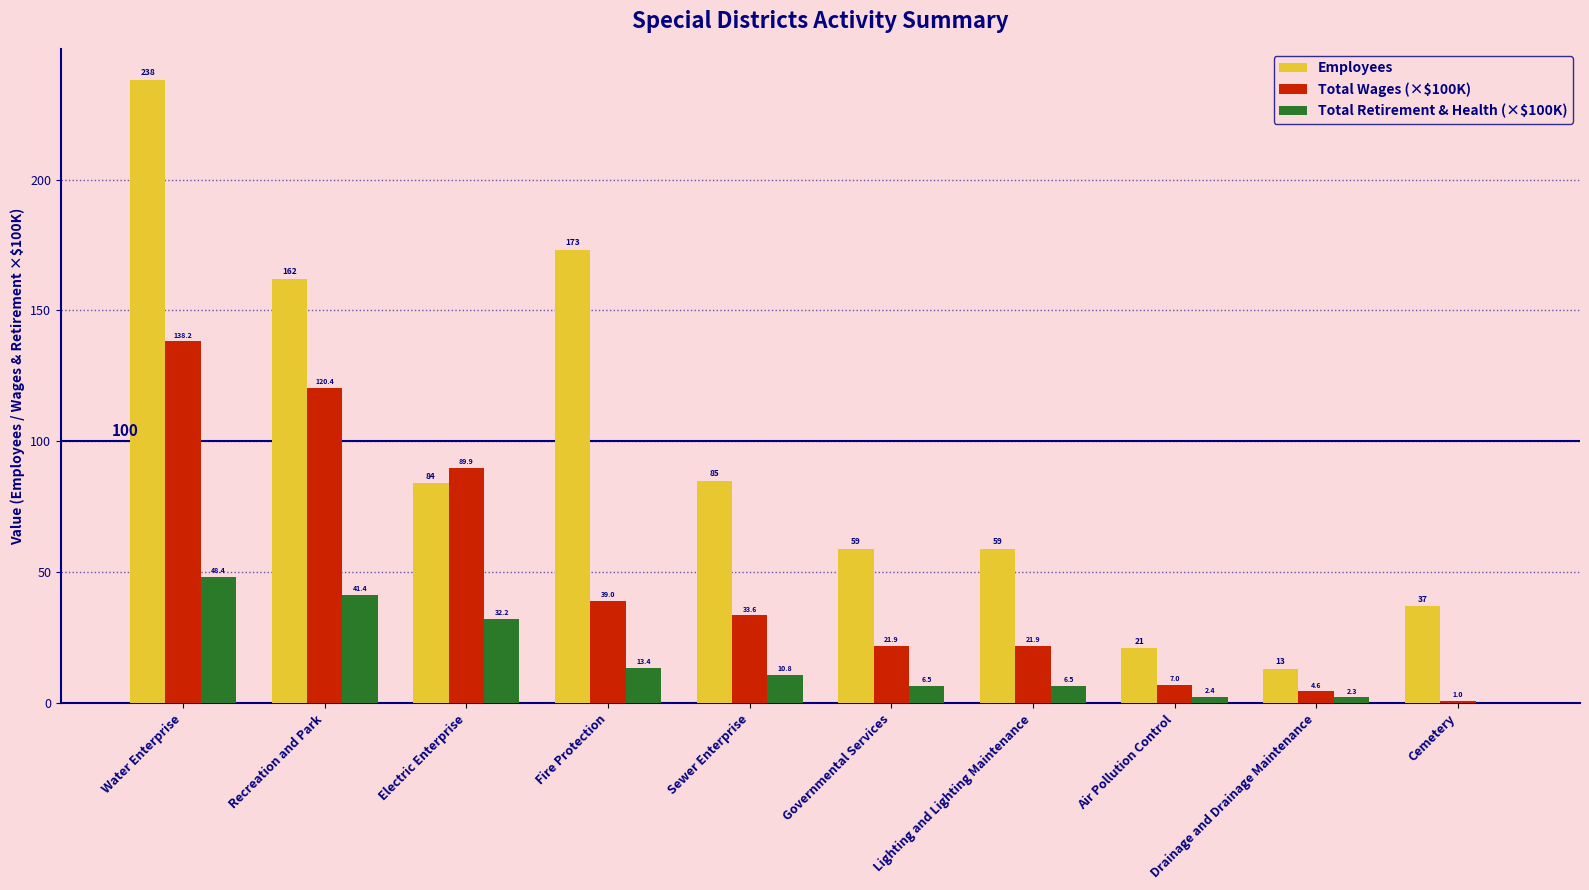

Which series changed the most between Sewer Enterprise and Drainage and Drainage Maintenance?

Employees